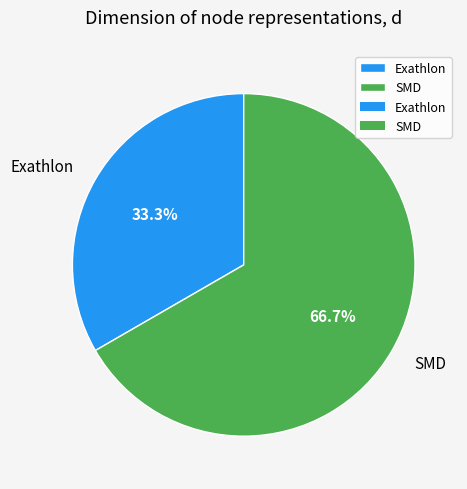

The SMD slice represents 67% of the pie. True or false?

True